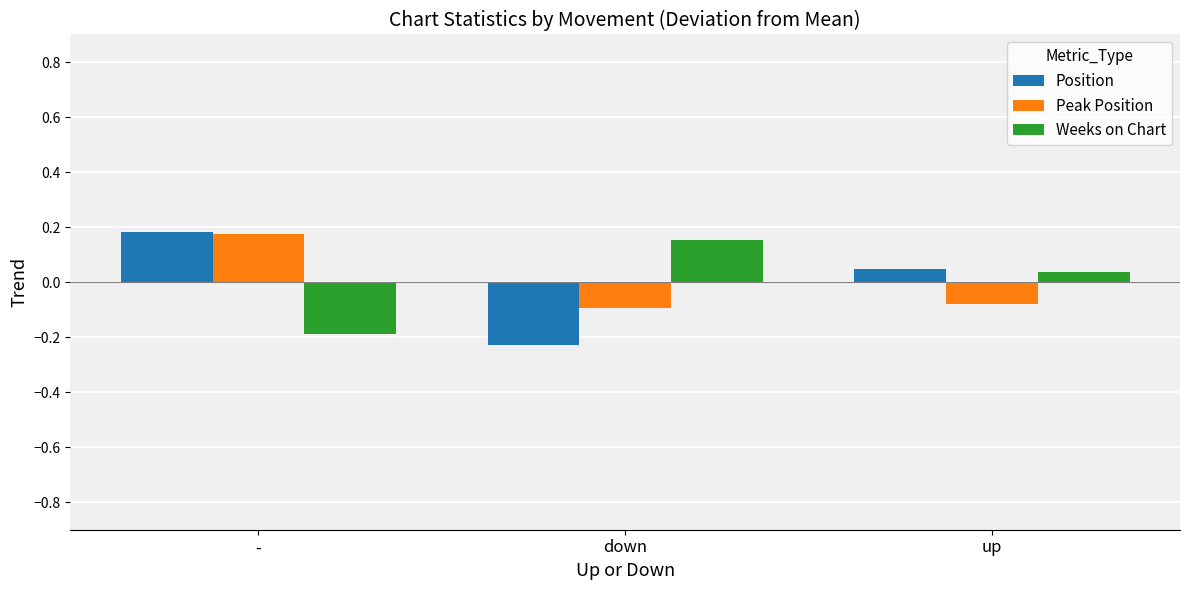

What is the difference between the maximum and minimum values in the Weeks on Chart series?

0.3